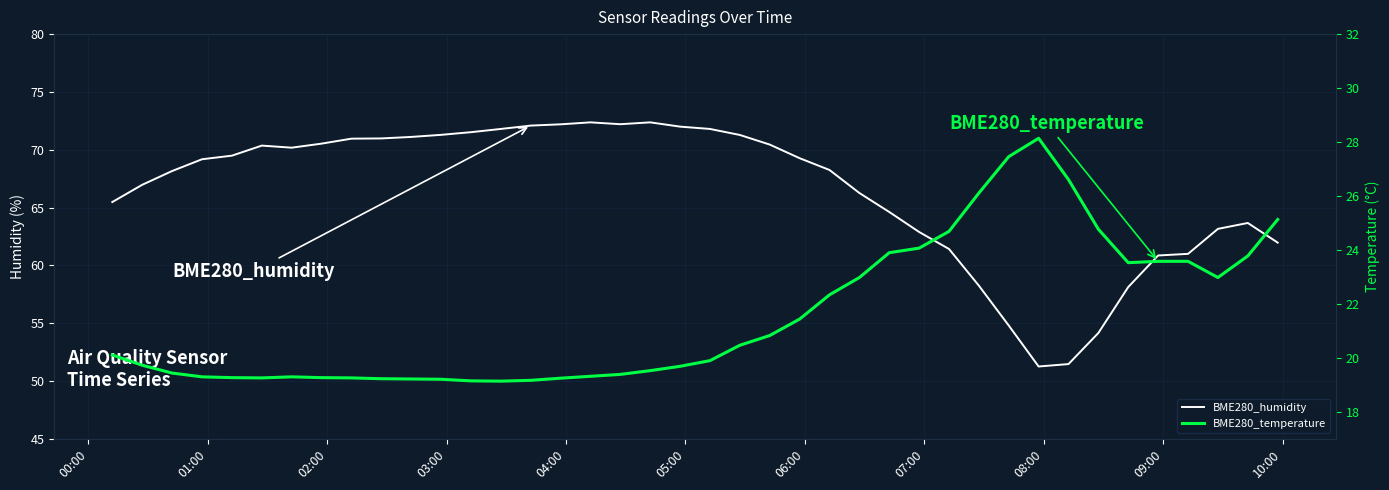

The value of BME280_humidity at 00:00 is 30.8. True or false?

False